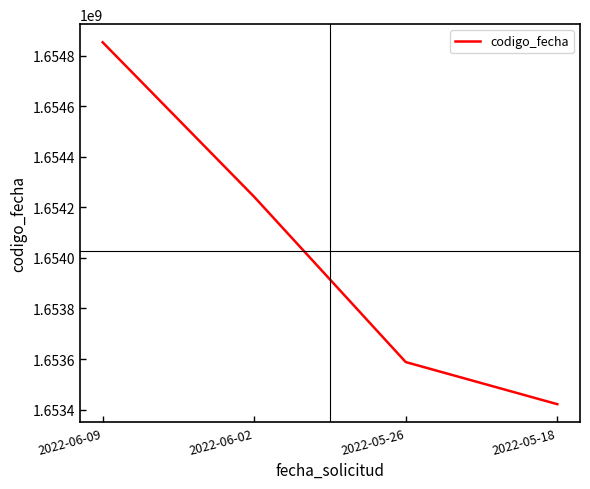

The chart shows a value of 1654241384 at 2022-06-02. True or false?

True